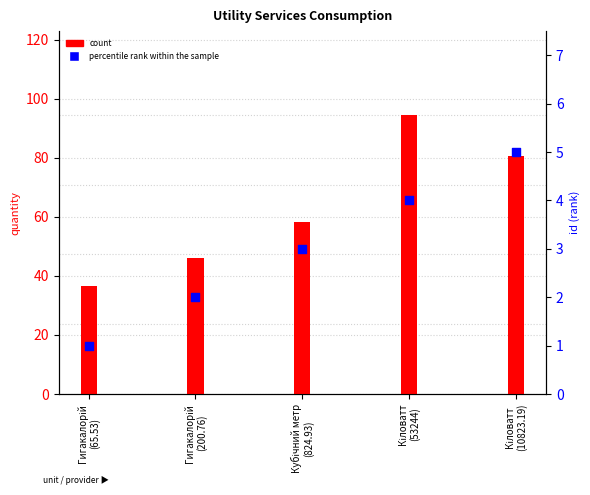

Is the value of percentile rank within the sample at Кіловатт
(10823.19) greater than the value of count at Кіловатт
(10823.19)?

No